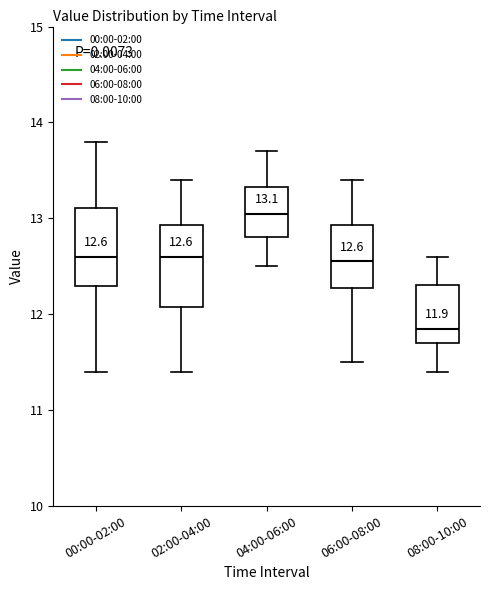

Which box has the lowest median line?

08:00-10:00